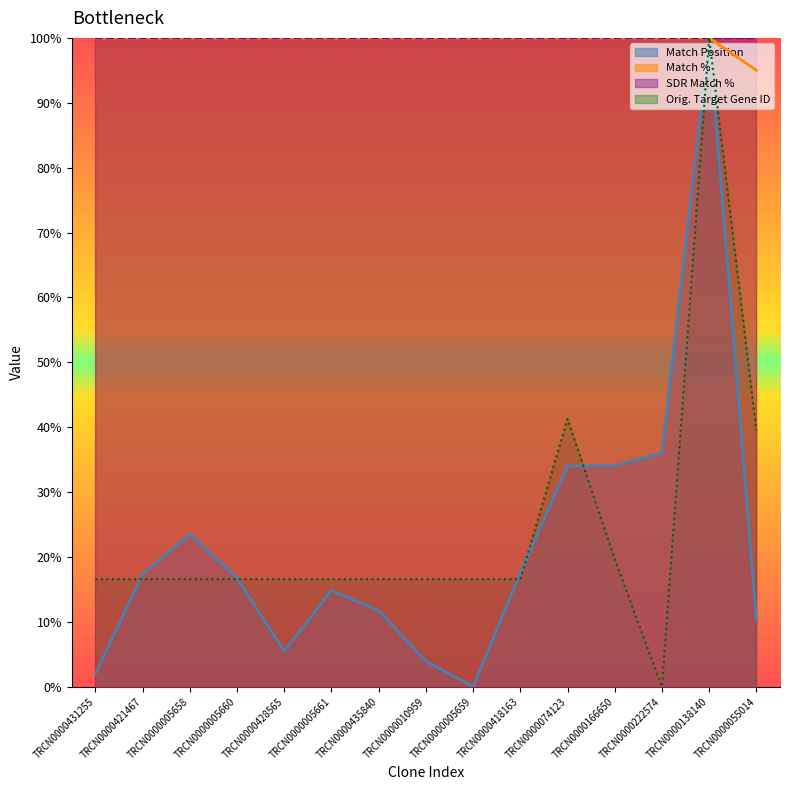

At which label is Match Position closest to 50?

TRCN0000222574